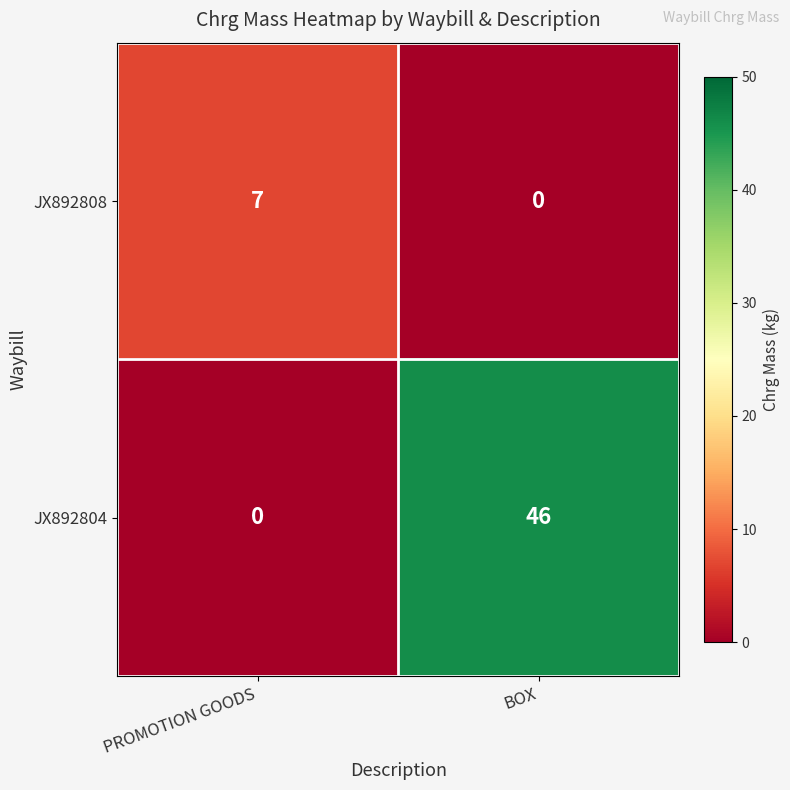

Is it true that JX892804 equals 75 at BOX?

False